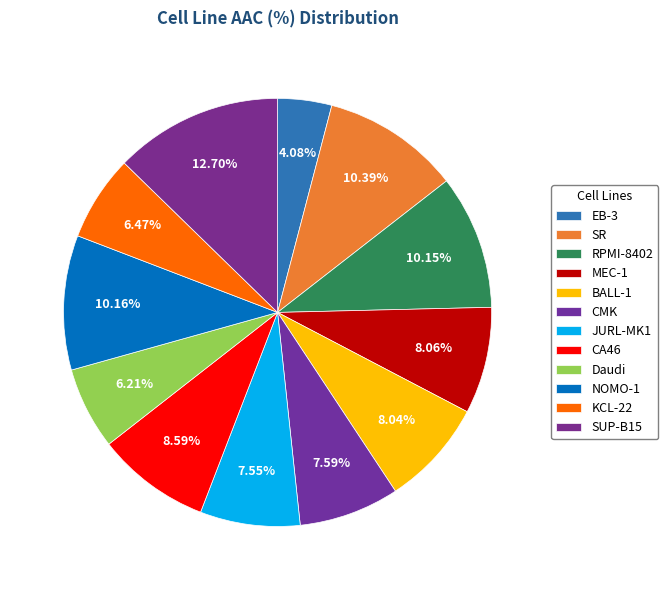

What percentage is NOT represented by JURL-MK1?

92.5%